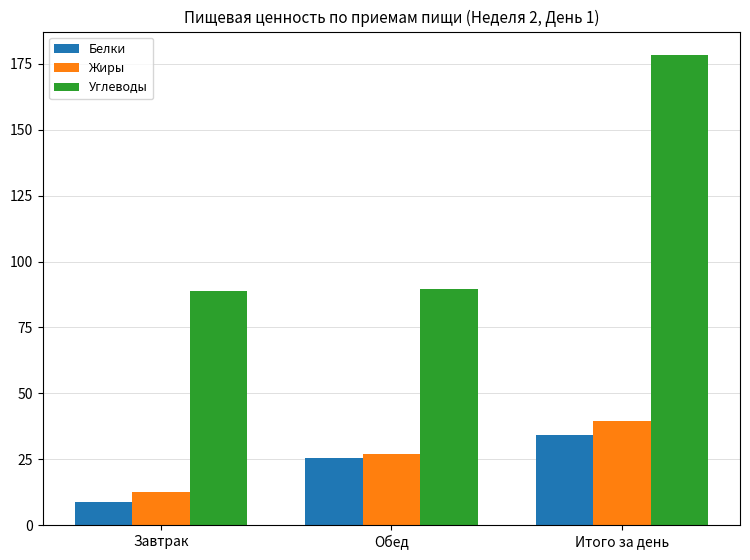

How many groups of bars are there?

3